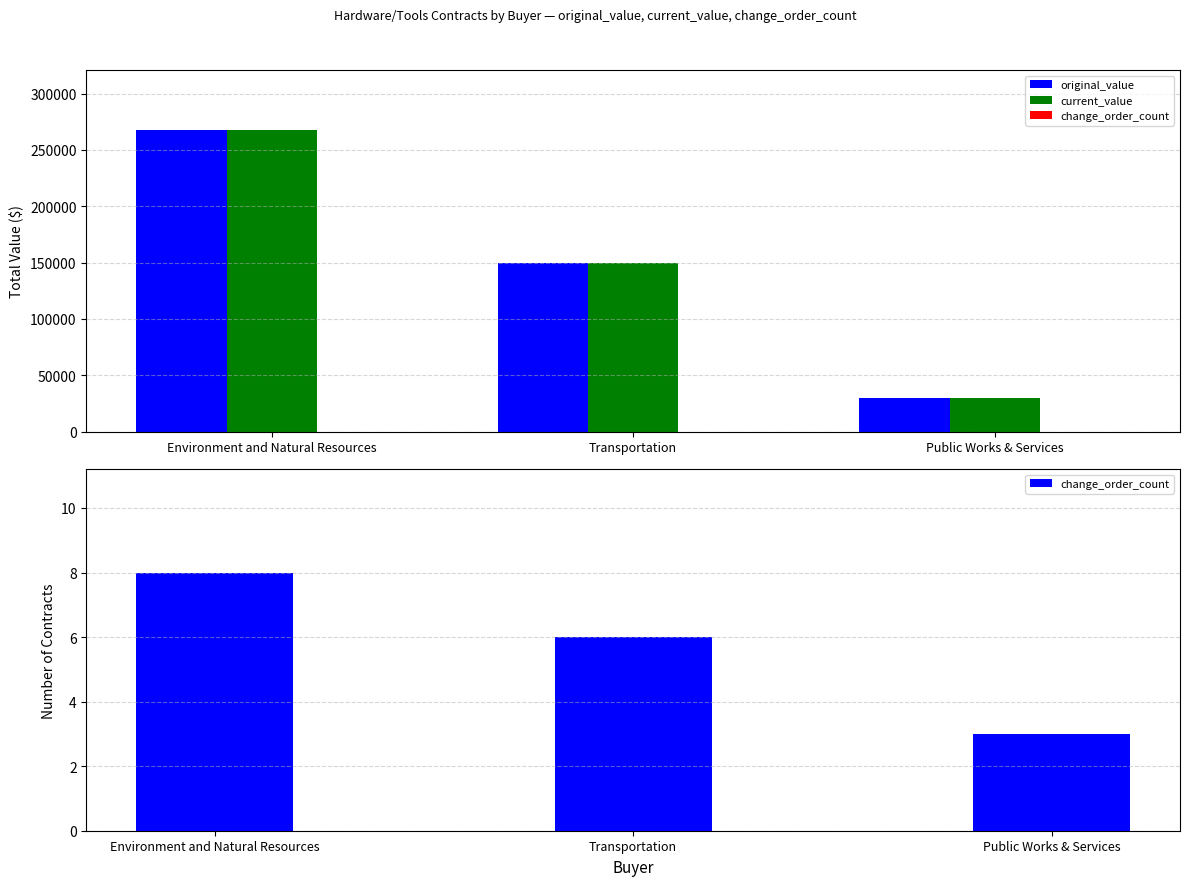

What is the spread (max minus min) of values at Environment and Natural Resources?

267513.0